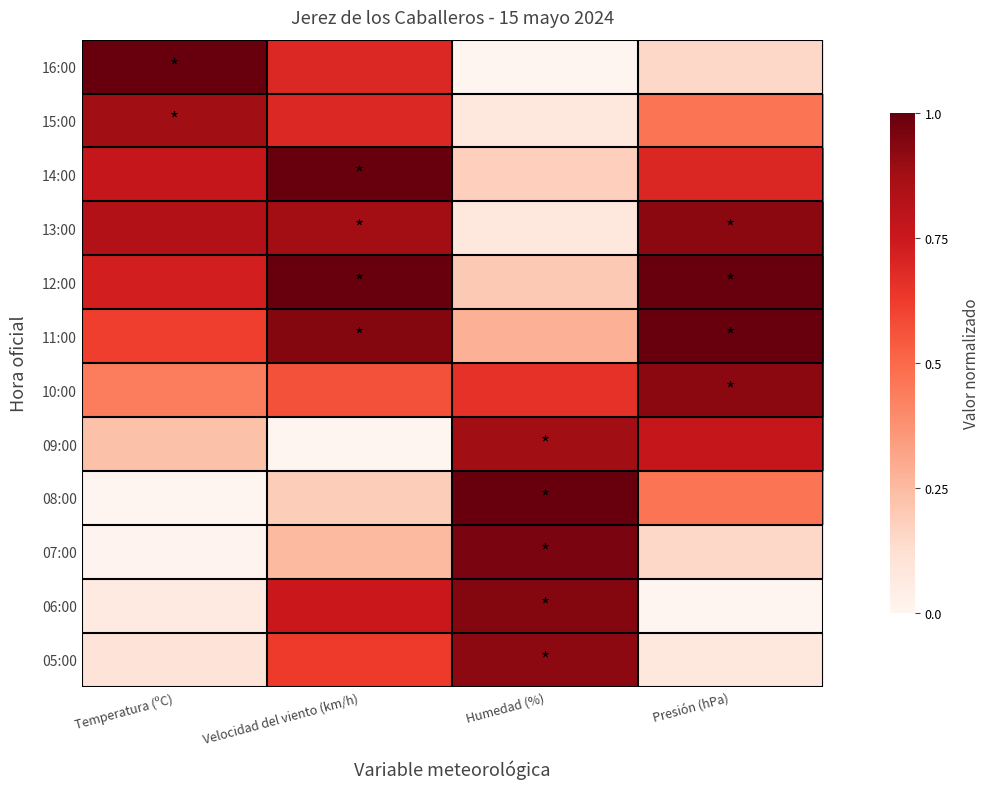

Reading right to left, what are all the values shown in this chart?

16:00: Presión (hPa)=0.2	Humedad (%)=0.0	Velocidad del viento (km/h)=0.7	Temperatura (ºC)=1.0
15:00: Presión (hPa)=0.5	Humedad (%)=0.1	Velocidad del viento (km/h)=0.7	Temperatura (ºC)=0.9
14:00: Presión (hPa)=0.7	Humedad (%)=0.2	Velocidad del viento (km/h)=1.0	Temperatura (ºC)=0.8
13:00: Presión (hPa)=0.9	Humedad (%)=0.1	Velocidad del viento (km/h)=0.9	Temperatura (ºC)=0.8
12:00: Presión (hPa)=1.0	Humedad (%)=0.2	Velocidad del viento (km/h)=1.0	Temperatura (ºC)=0.7
11:00: Presión (hPa)=1.0	Humedad (%)=0.3	Velocidad del viento (km/h)=0.9	Temperatura (ºC)=0.6
10:00: Presión (hPa)=0.9	Humedad (%)=0.7	Velocidad del viento (km/h)=0.6	Temperatura (ºC)=0.4
09:00: Presión (hPa)=0.8	Humedad (%)=0.9	Velocidad del viento (km/h)=0.0	Temperatura (ºC)=0.2
08:00: Presión (hPa)=0.5	Humedad (%)=1.0	Velocidad del viento (km/h)=0.2	Temperatura (ºC)=0.0
07:00: Presión (hPa)=0.2	Humedad (%)=1.0	Velocidad del viento (km/h)=0.2	Temperatura (ºC)=0.0
06:00: Presión (hPa)=0.0	Humedad (%)=0.9	Velocidad del viento (km/h)=0.8	Temperatura (ºC)=0.1
05:00: Presión (hPa)=0.1	Humedad (%)=0.9	Velocidad del viento (km/h)=0.6	Temperatura (ºC)=0.1